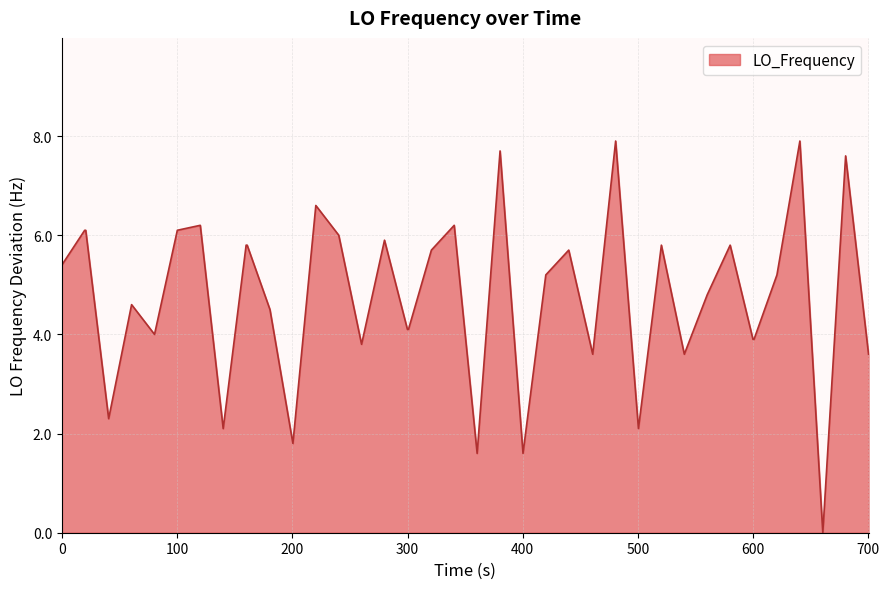

What is the difference between the maximum and minimum values?

7.9